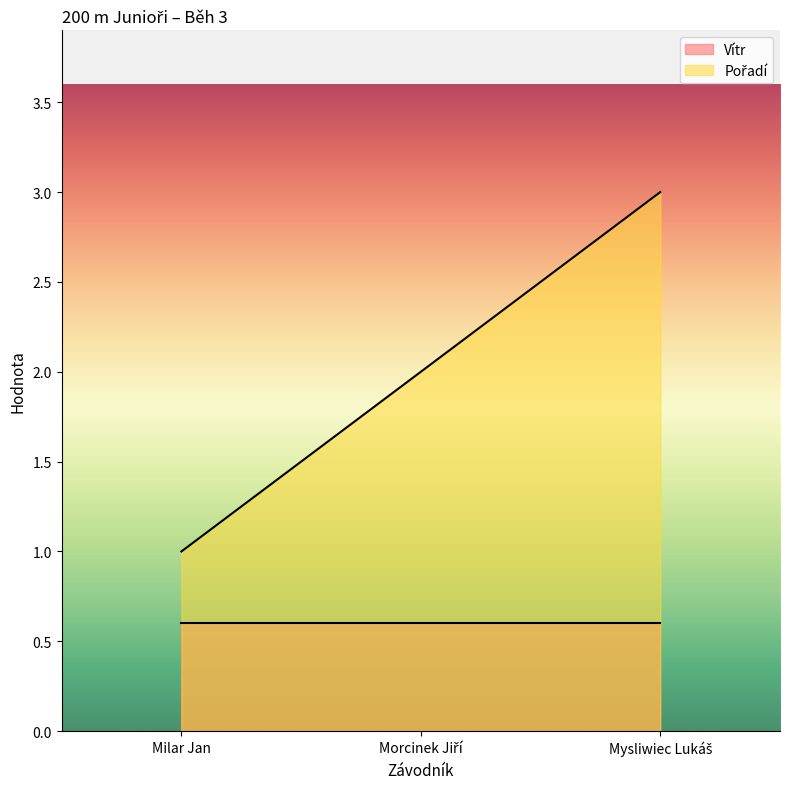

What position from the right is Milar Jan?

3